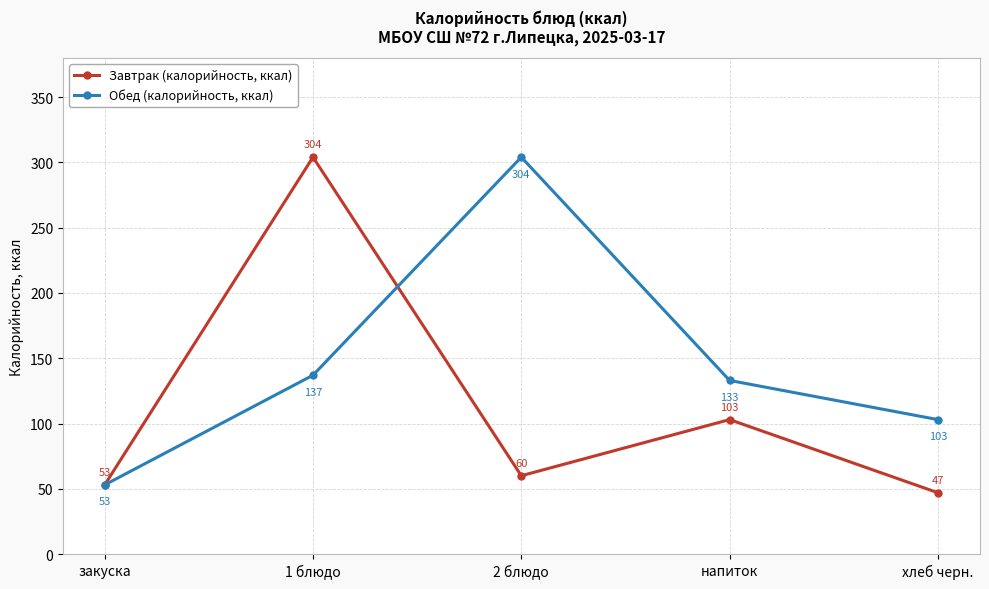

Reading left to right, list all the values displayed in this chart.

Завтрак (калорийность, ккал): 53	304	60	103	47
Обед (калорийность, ккал): 53	137	304	133	103